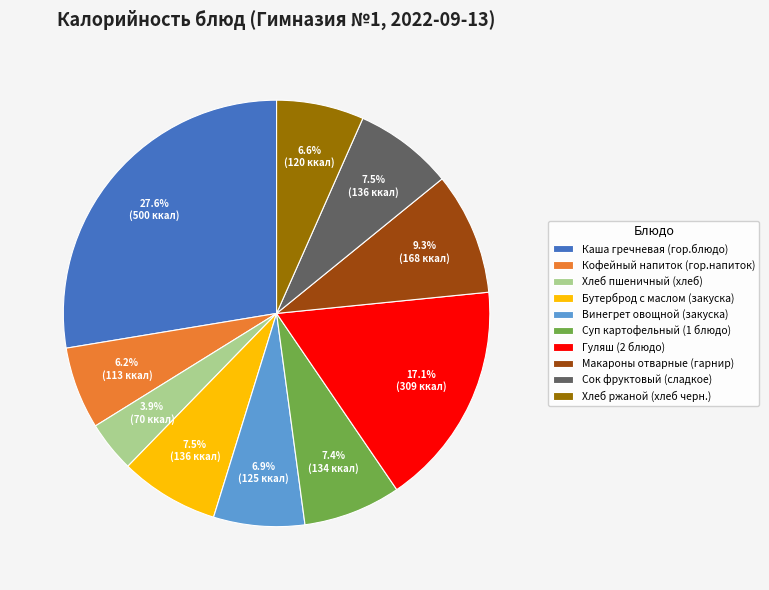

Which has a higher value, Винегрет овощной (закуска) or Каша гречневая (гор.блюдо)?

Каша гречневая (гор.блюдо)